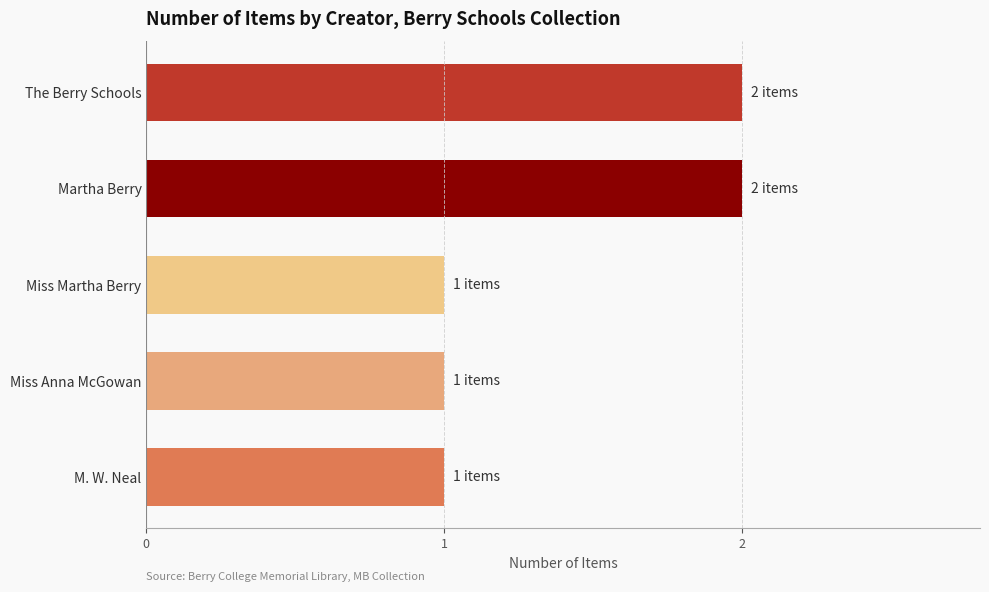

The value at Martha Berry is 2. True or false?

True